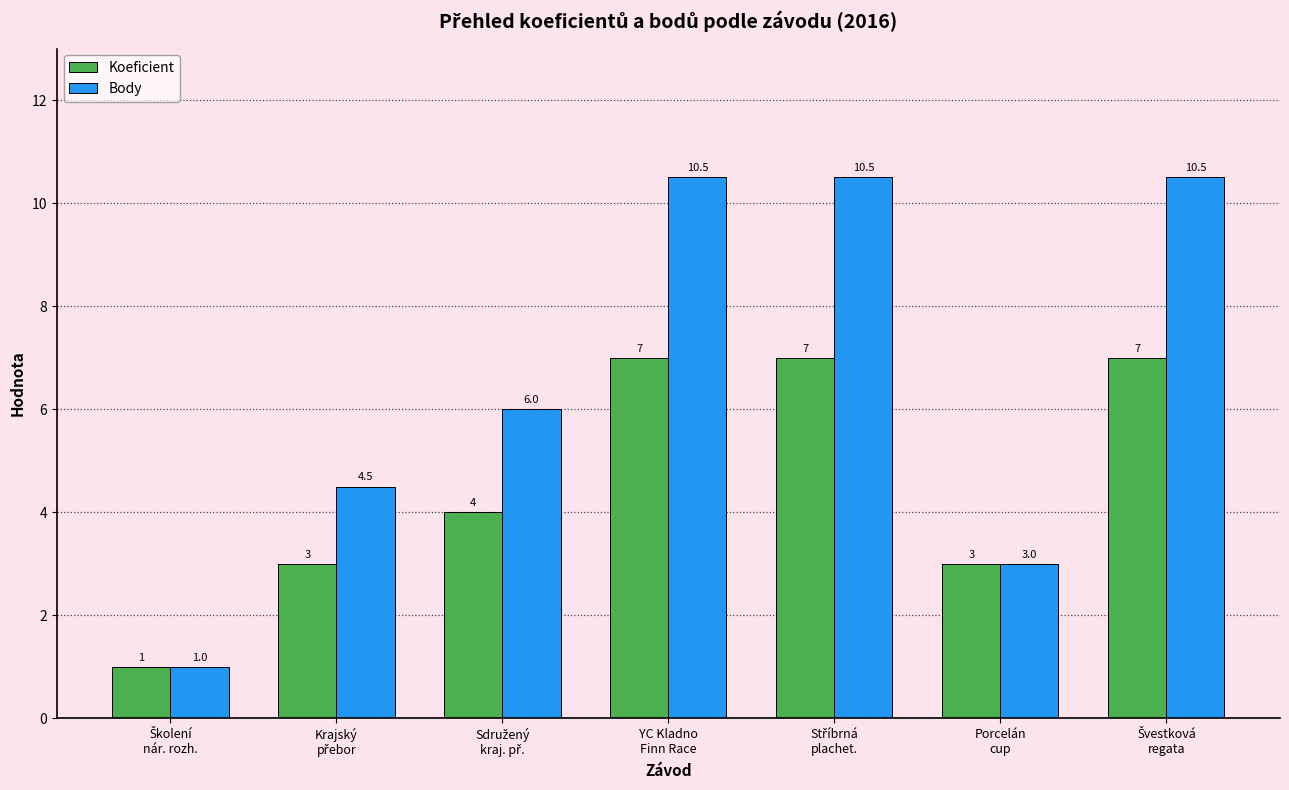

Which series has the largest range (max minus min)?

Body